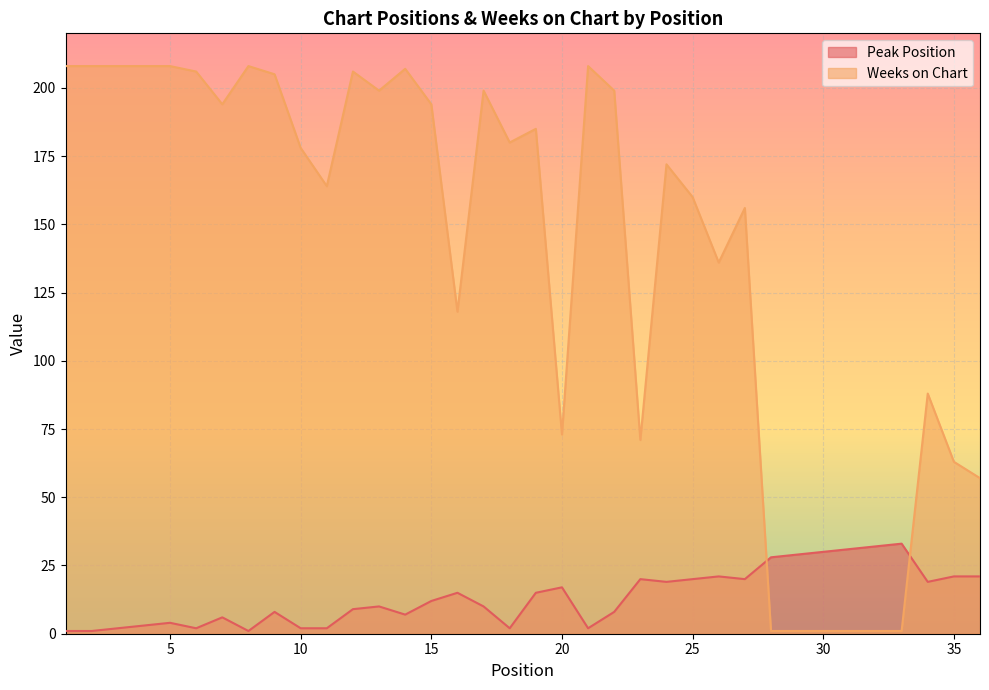

What is the value of the Weeks on Chart point at the 16th from the left?

118